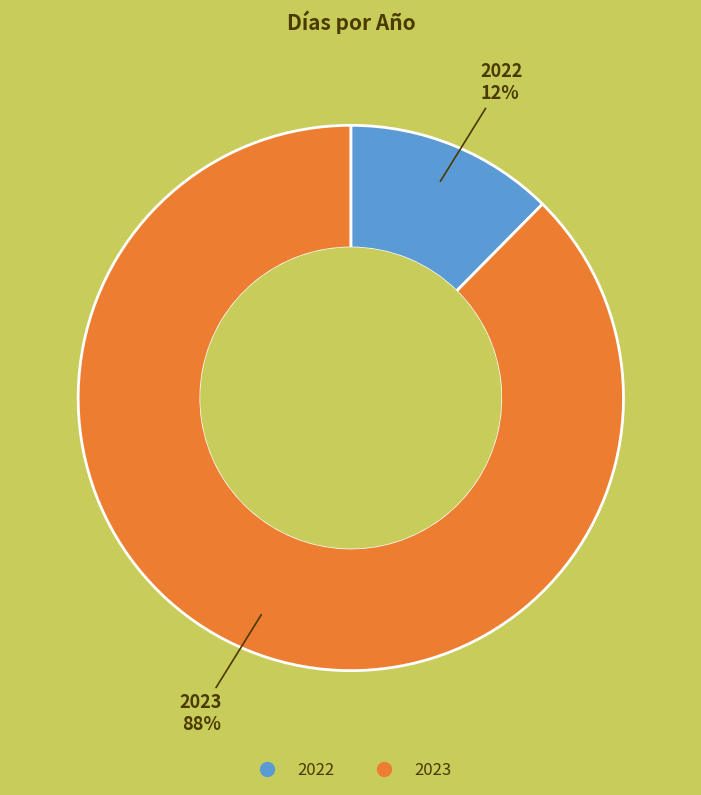

Count the number of slices in the pie.

2